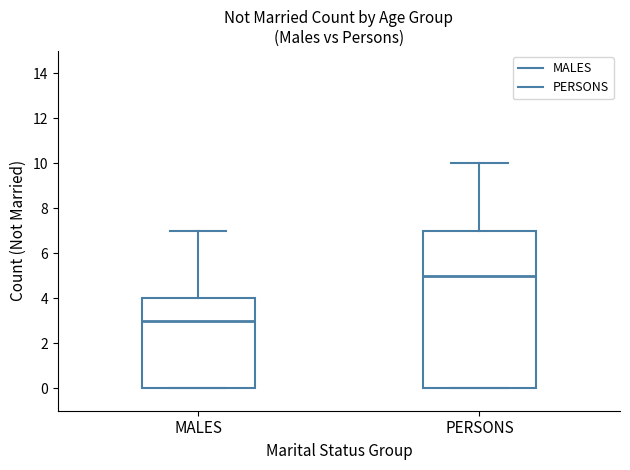

Which box is the tallest, from its lower edge to its upper edge?

PERSONS